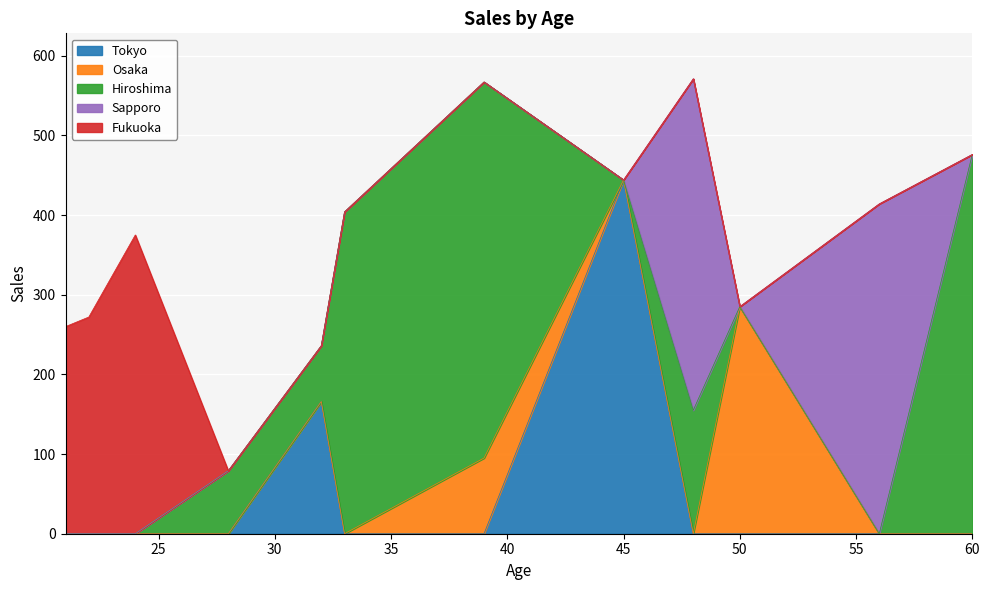

Between 22 and 48, which is larger?

48